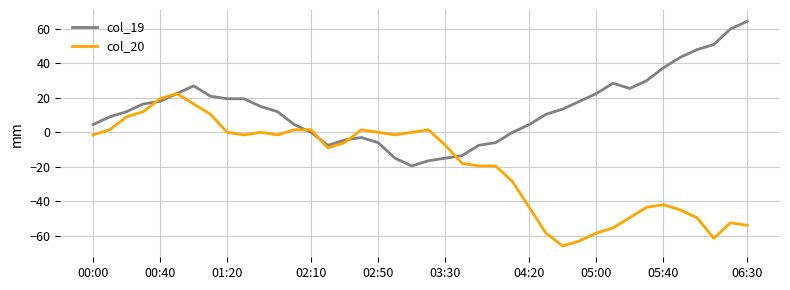

Rank the series by their average value, from lowest to highest.

col_20, col_19